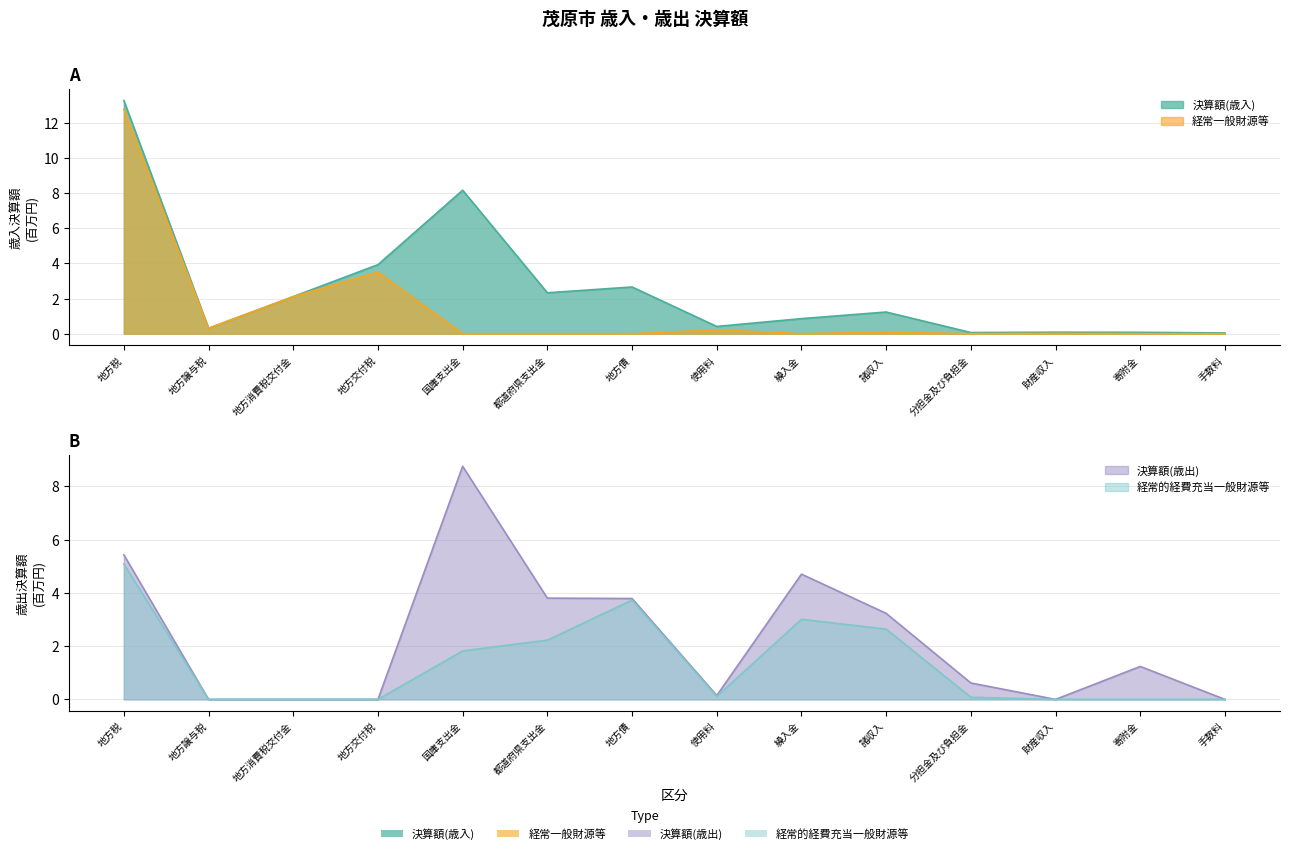

At how many categories does at least one series exceed 3?

7